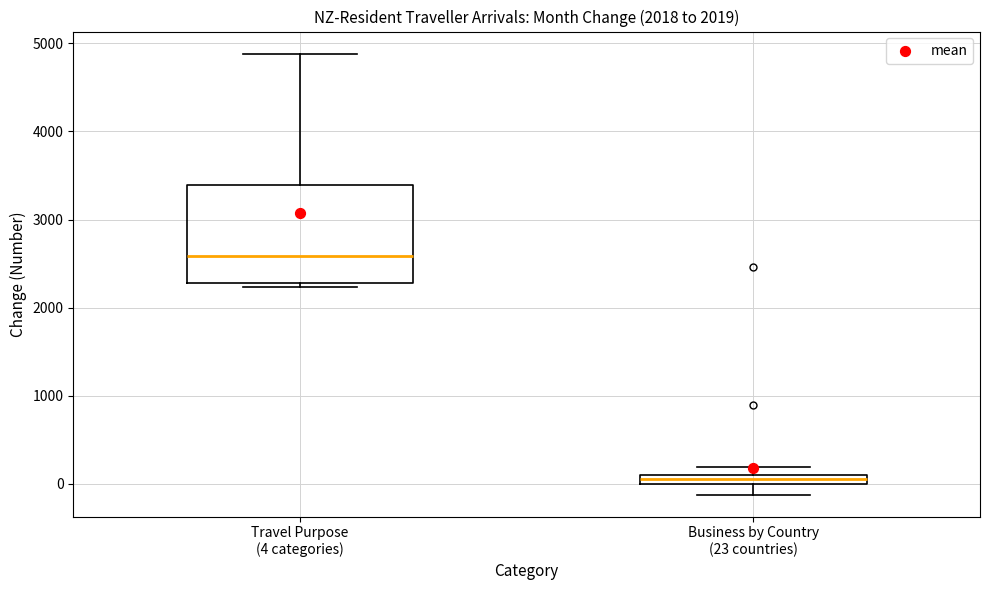

Where does the upper whisker of the box for Travel Purpose (4 categories) end on the y-axis? The values are not printed on the chart, so give them approximately, as read against the axis.

4900